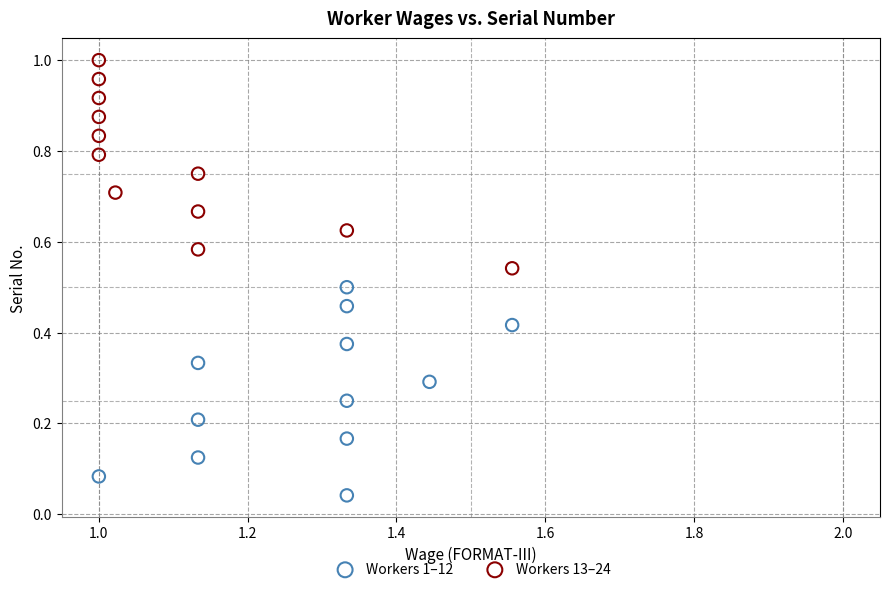

Which series contains the highest Y value?

Workers 13–24